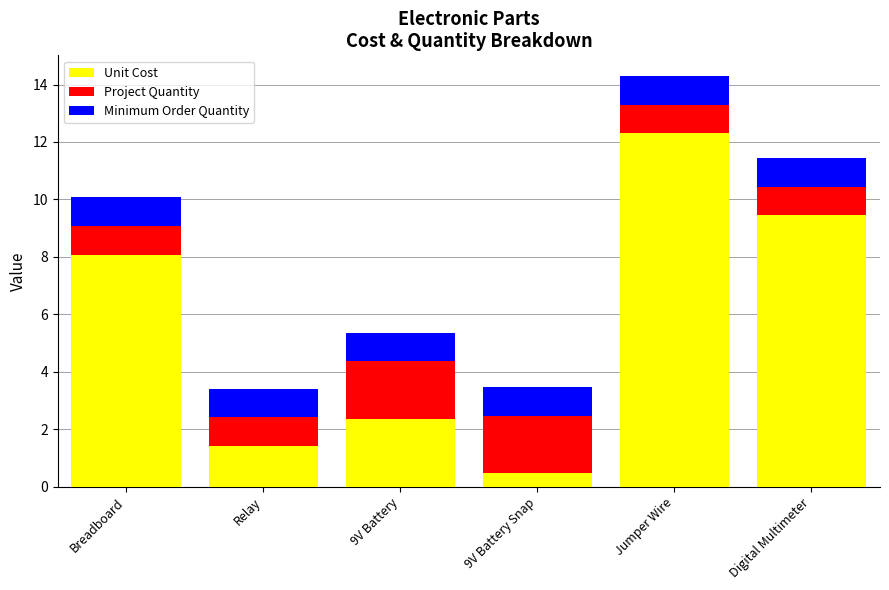

What is the total value across all series at Breadboard?

10.1